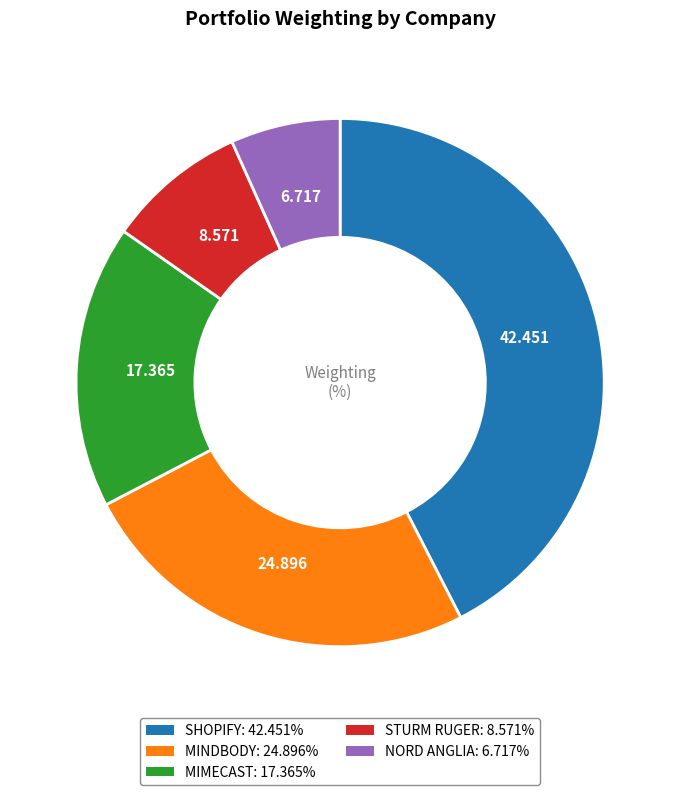

How many slices are in this pie chart?

5